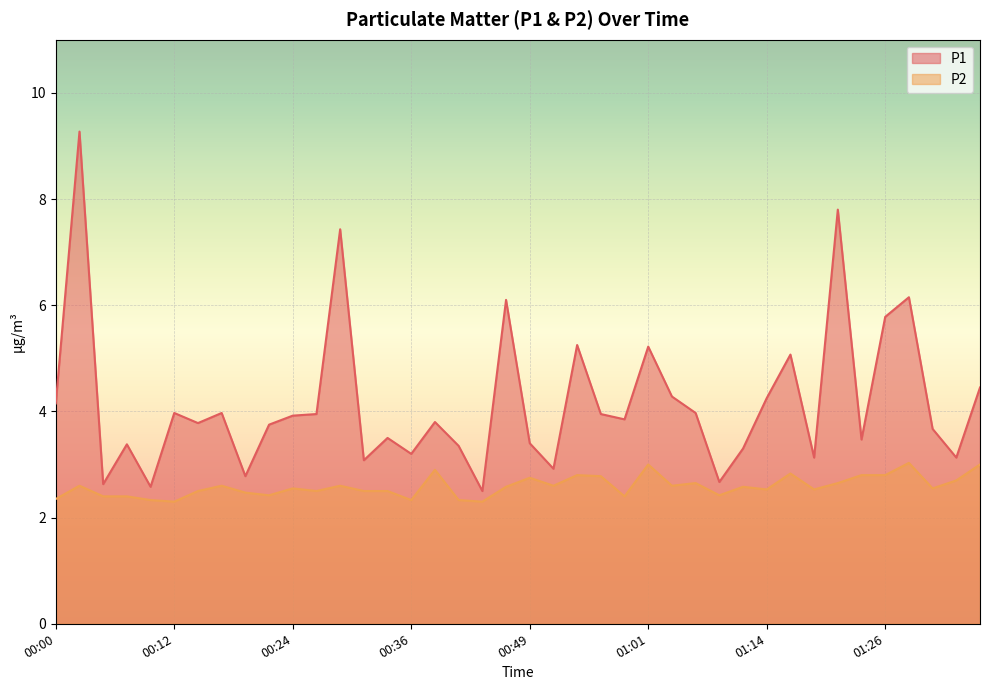

What is the label of the 28th point from the left?

01:06